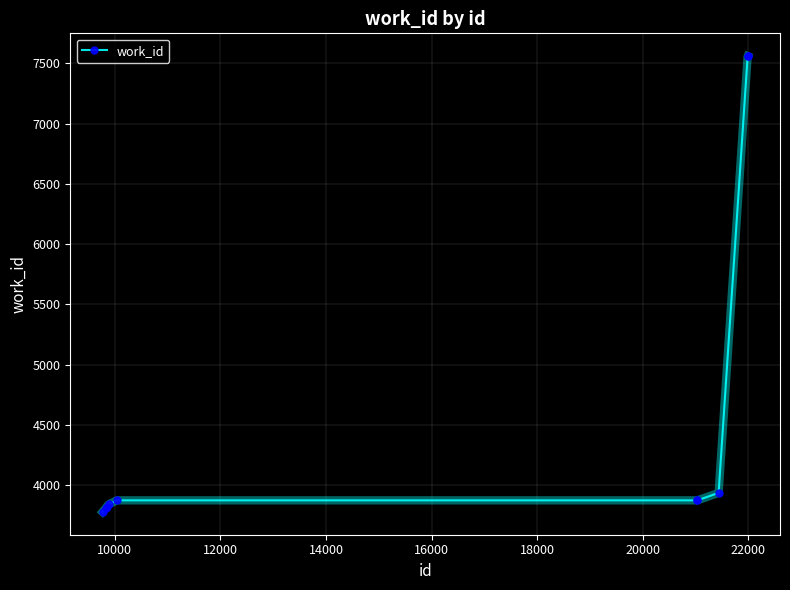

What is the value of the 8th point from the left?

3938